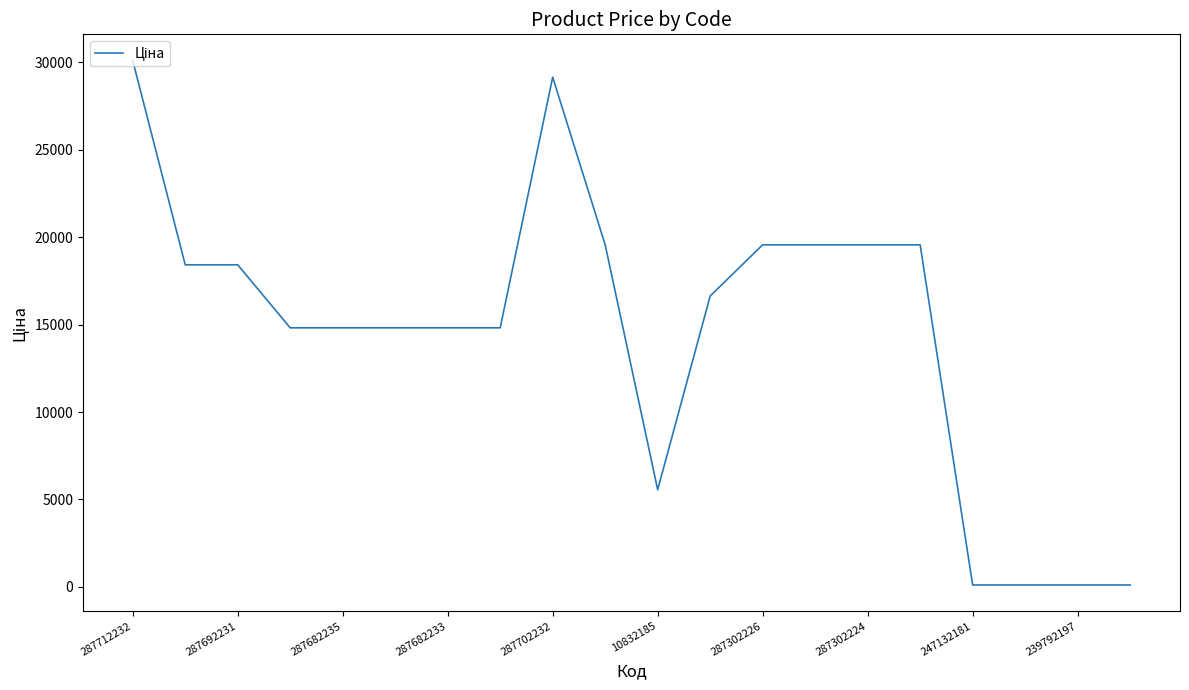

What is the difference between the maximum and minimum values?

29991.0